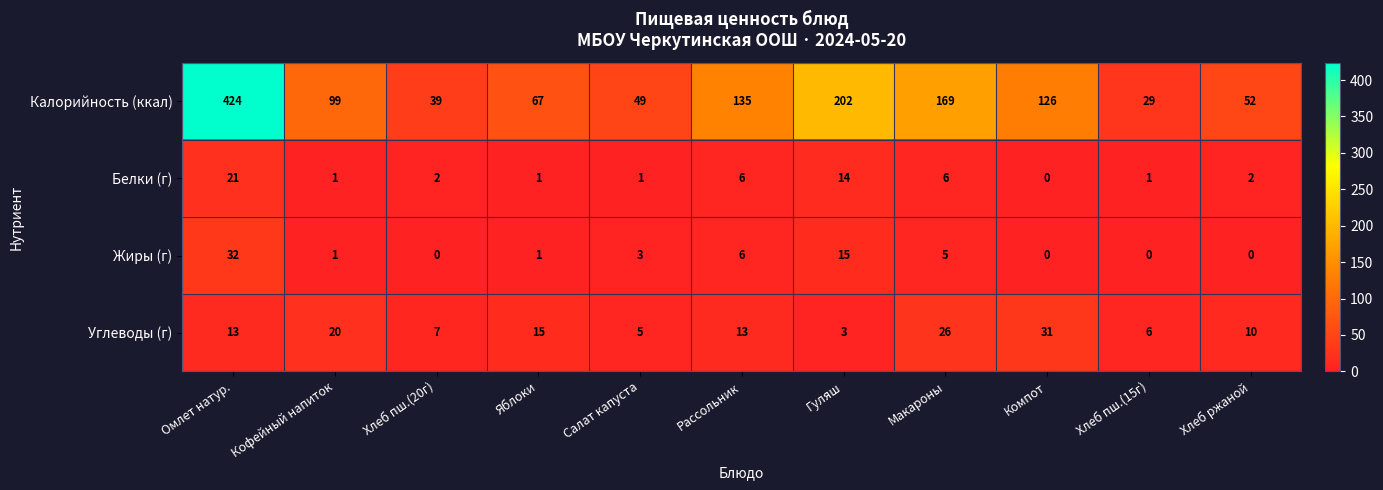

What is the maximum value for Калорийность (ккал)?

424